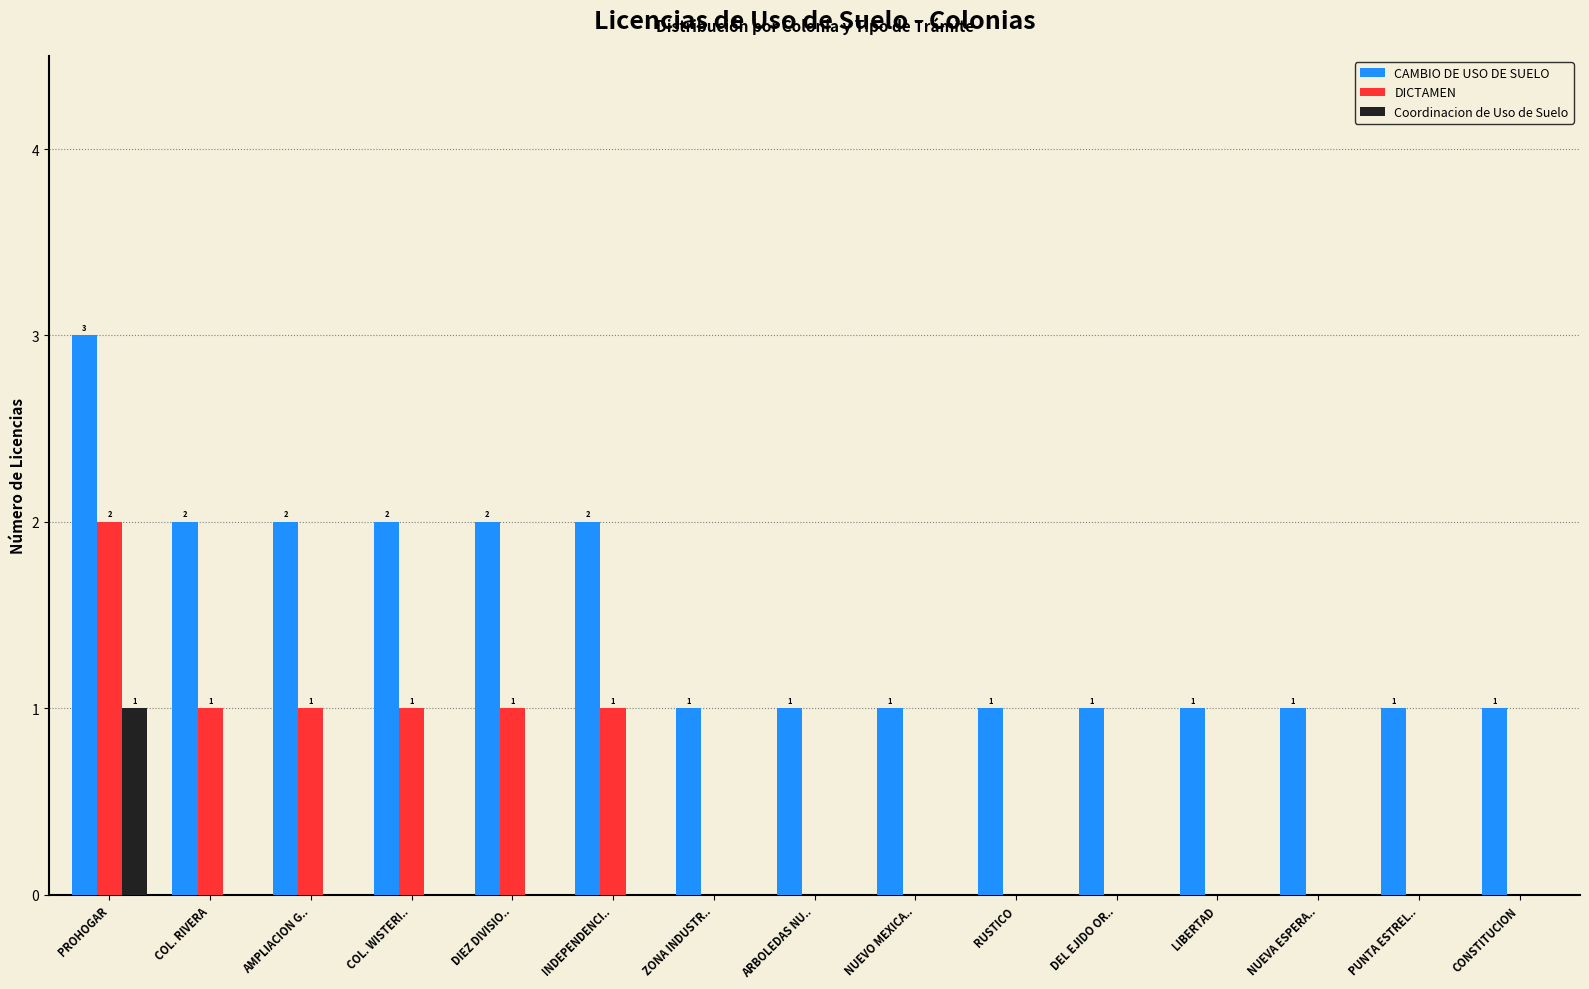

What is the average value of the CAMBIO DE USO DE SUELO series?

1